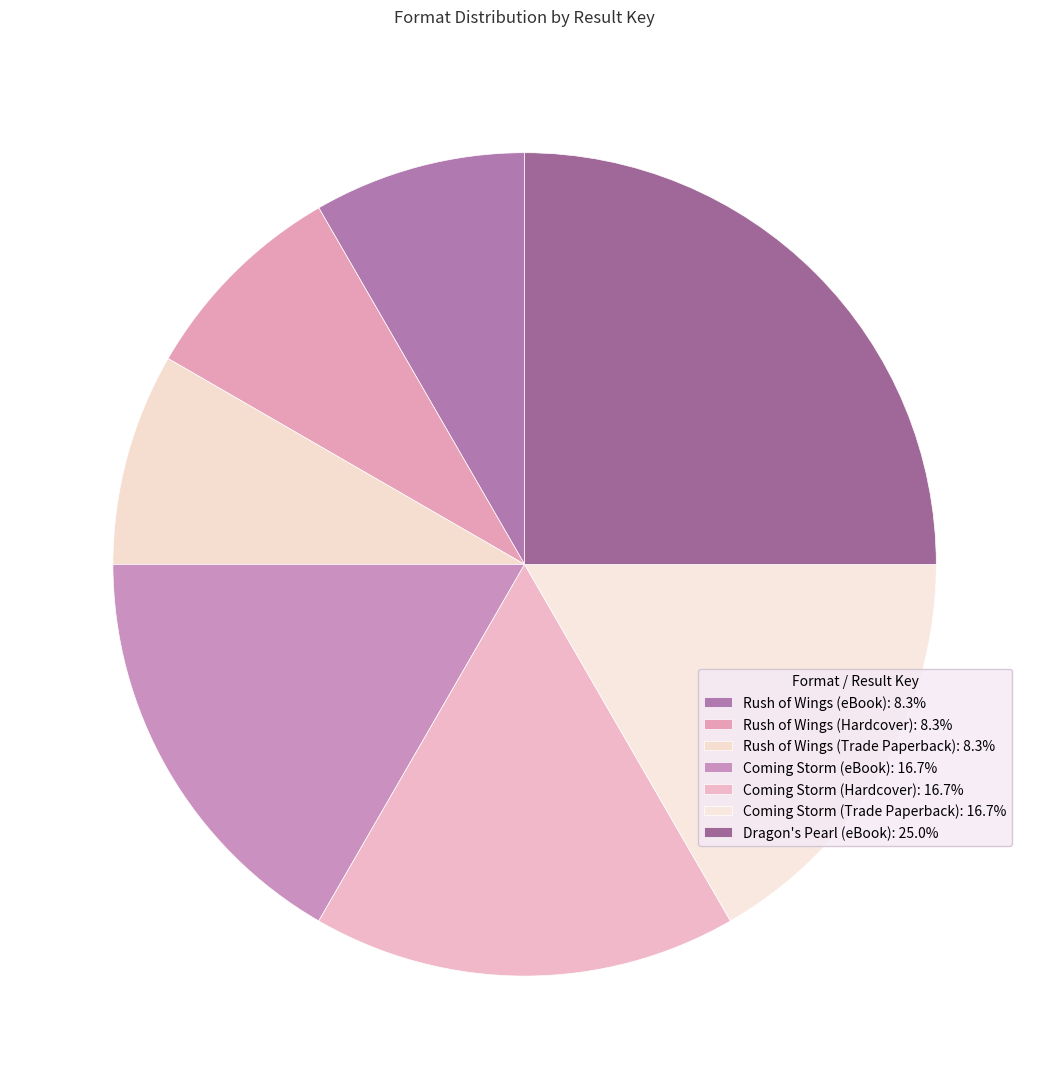

Which category has the biggest portion of the pie?

Dragon's Pearl (eBook)